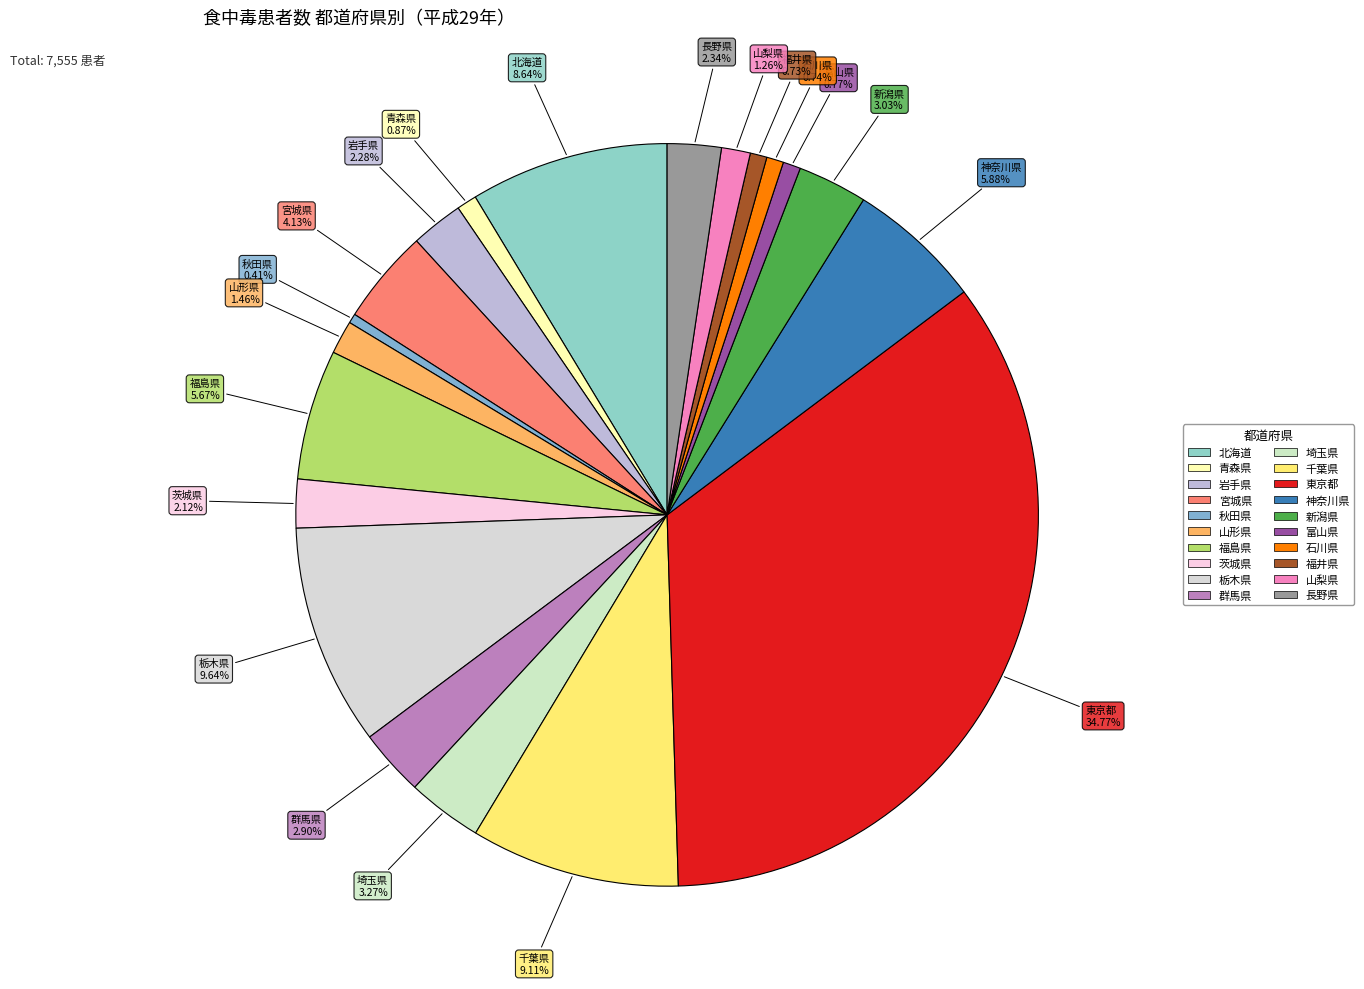

Which has a higher value, 茨城県 or 富山県?

茨城県